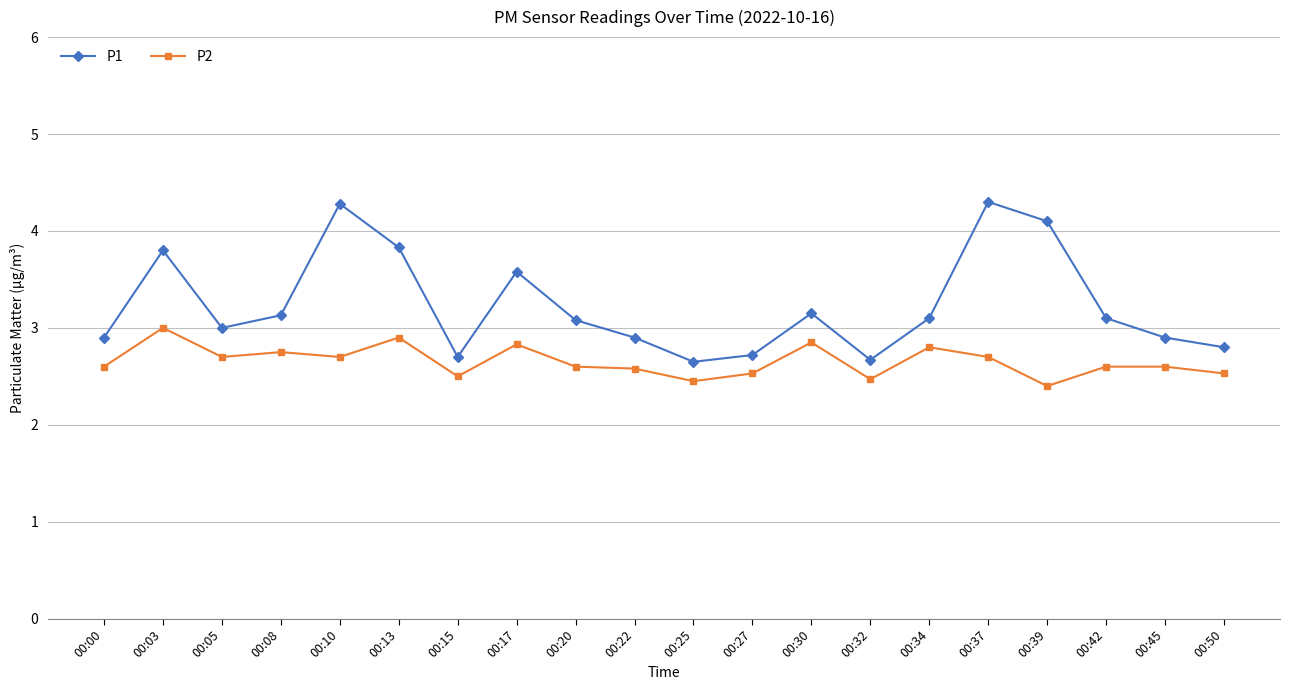

The value of P2 at 00:50 is 0.7. True or false?

False